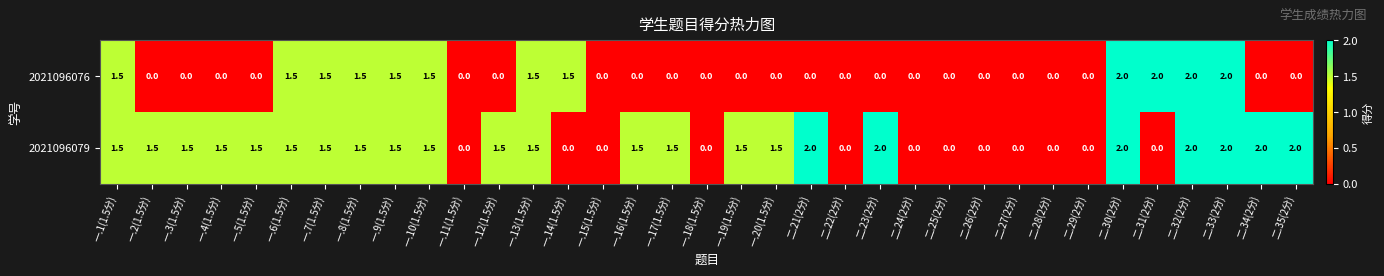

What is the difference between the highest and lowest values at 一.12(1.5分)?

1.5